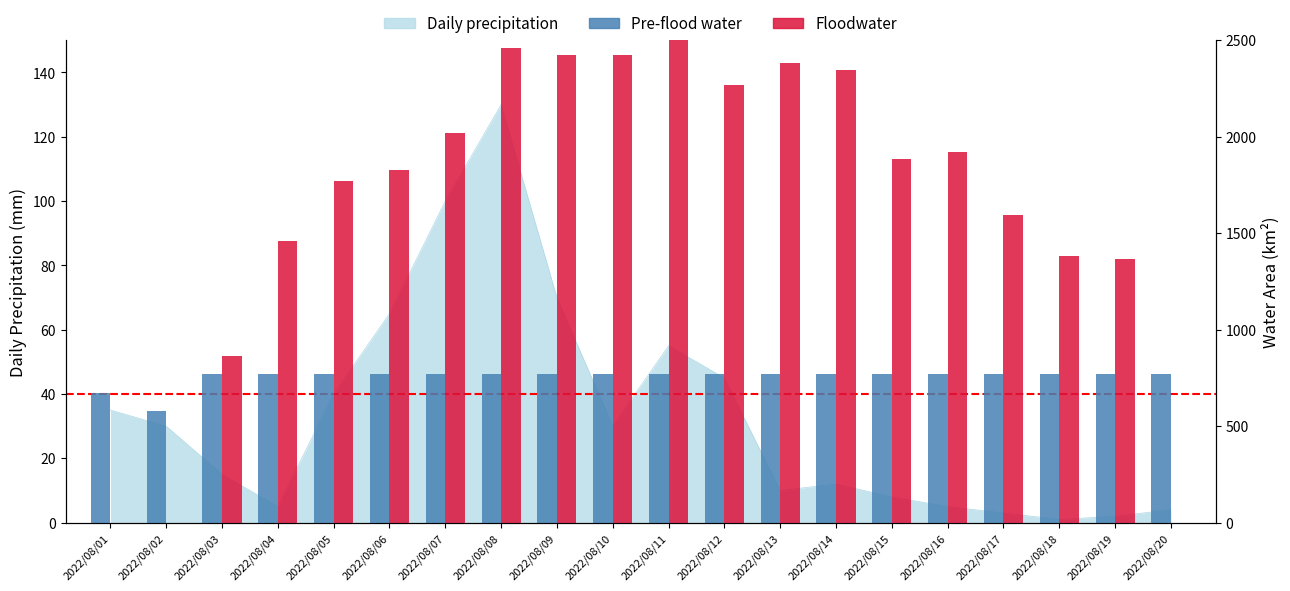

Are the bars grouped side by side (vs. stacked)?

Yes